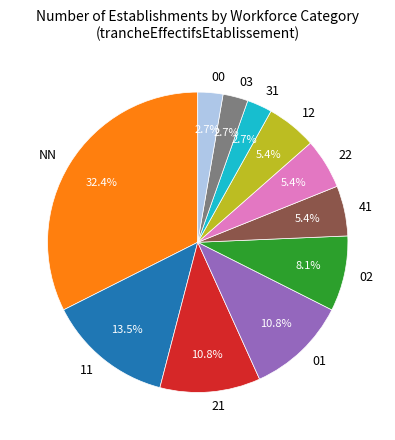

To the nearest percent, what is the average slice percentage?

9%